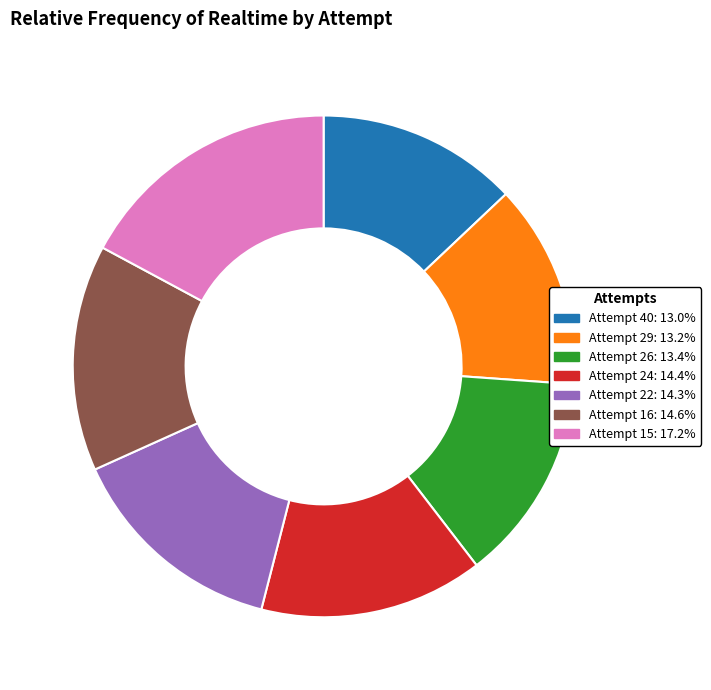

Is there a majority slice in this chart?

No